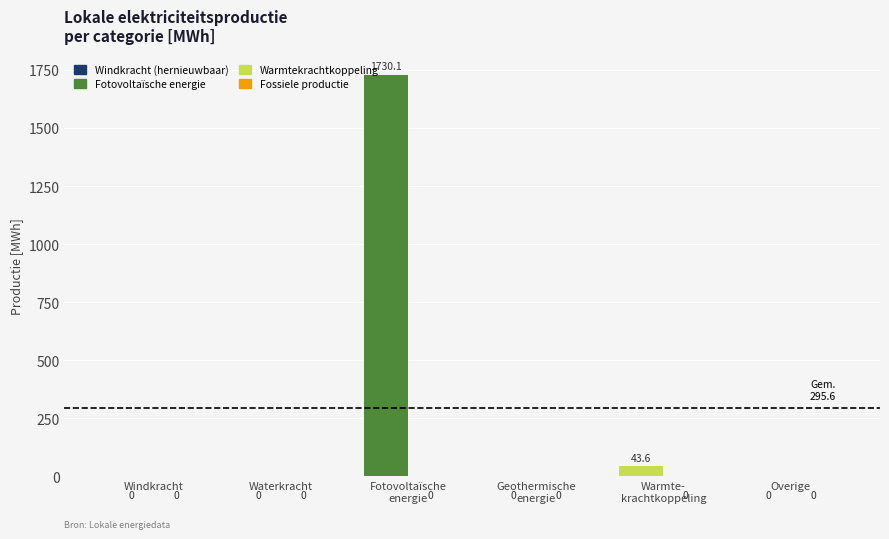

Reading left to right, transcribe all the data shown in this chart.

Hernieuwbare elektriciteitsproductie: Windkracht=0.0	Waterkracht=0.0	Fotovoltaïsche energie=1730.1	Geothermische energie=0.0	Warmtekrachtkoppeling=43.6	Overige=0.0	Totaal=1773.7
Fossiele elektriciteitsproductie: Windkracht=0.0	Waterkracht=0.0	Fotovoltaïsche energie=0.0	Geothermische energie=0.0	Warmtekrachtkoppeling=0.0	Overige=0.0	Totaal=0.0